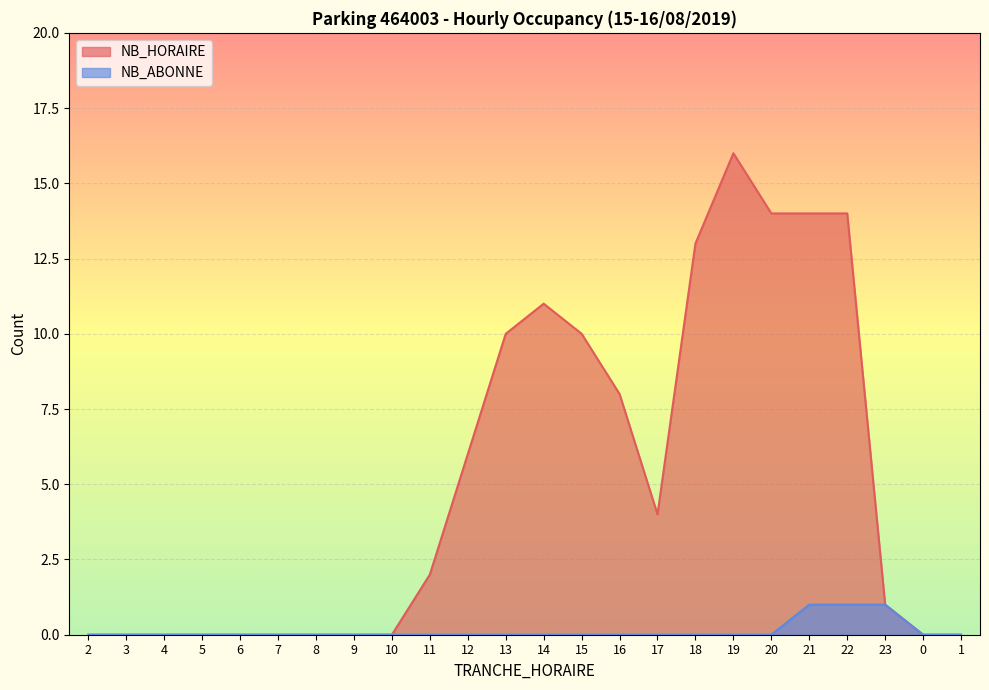

At which category does the chart reach its peak across all series?

19